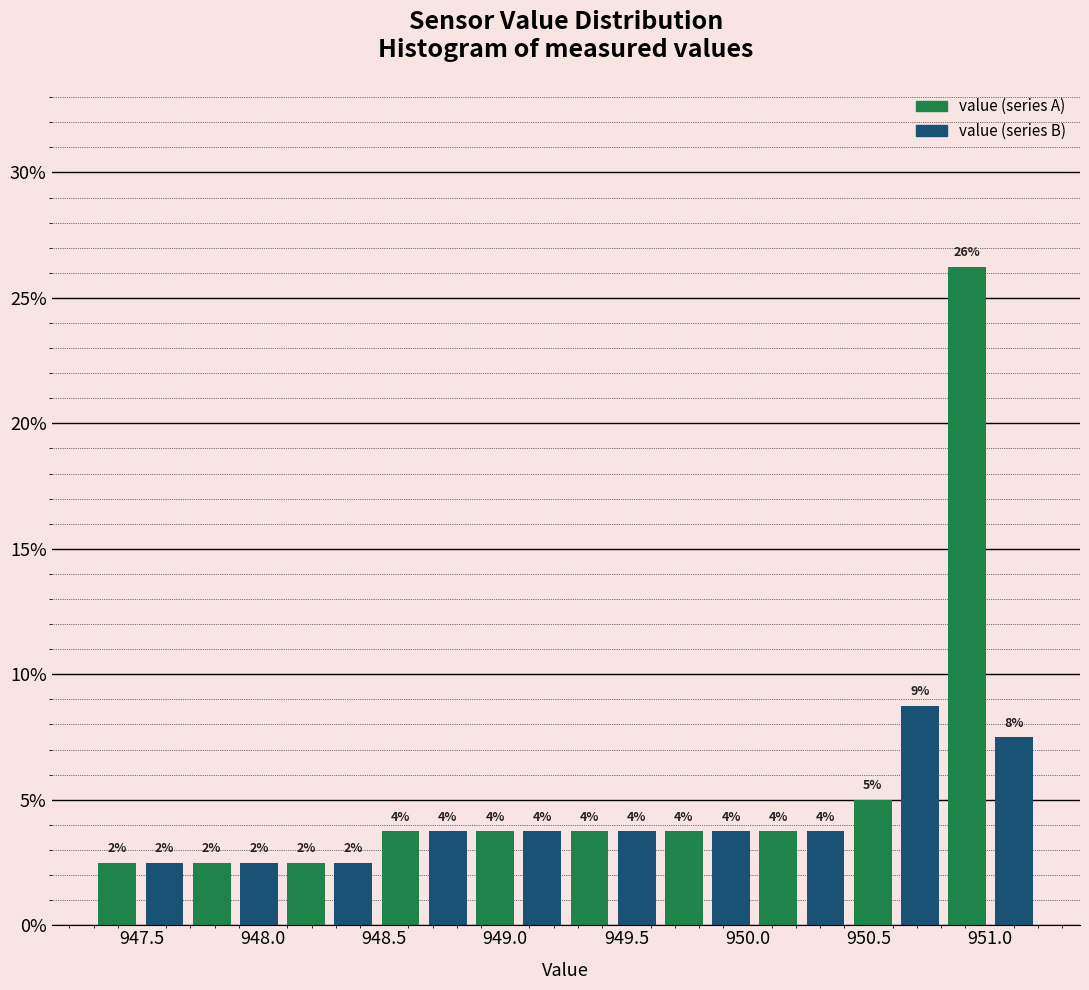

Read against the x-axis, roughly where is the centre of the tallest bar?

950.90